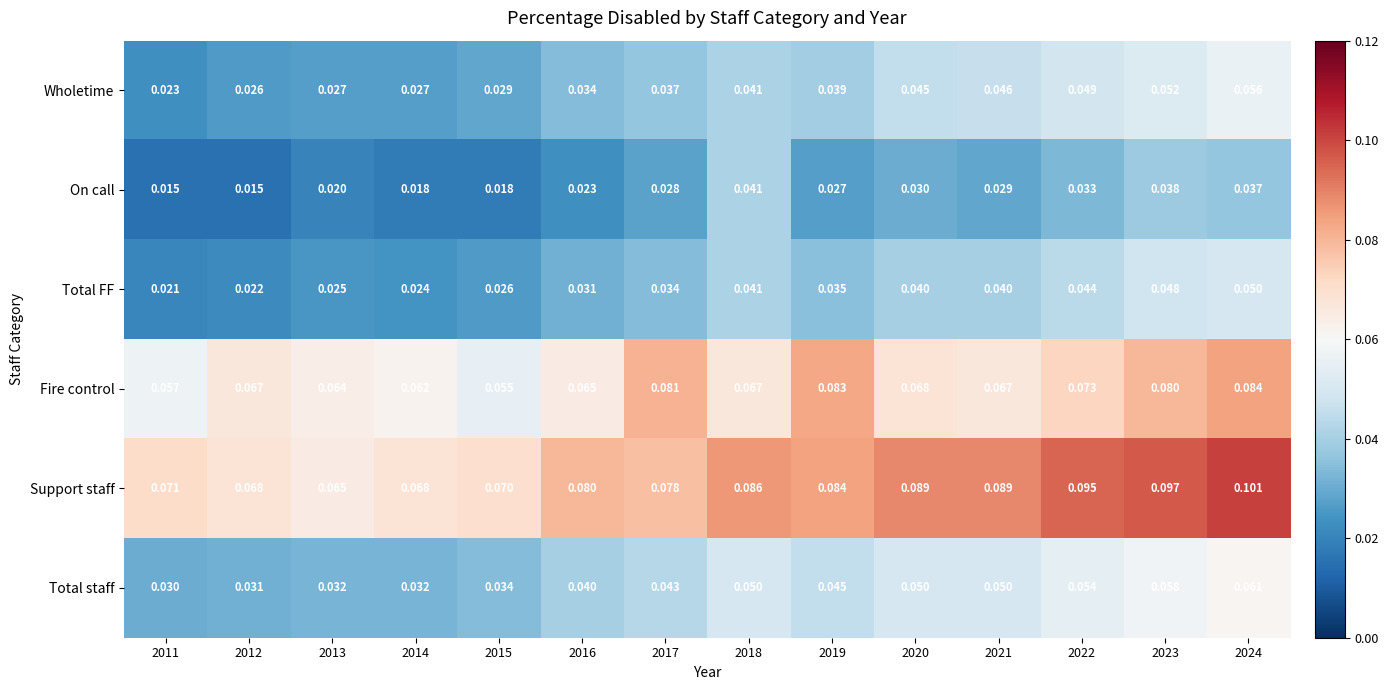

Which series has the widest spread of values?

Support staff